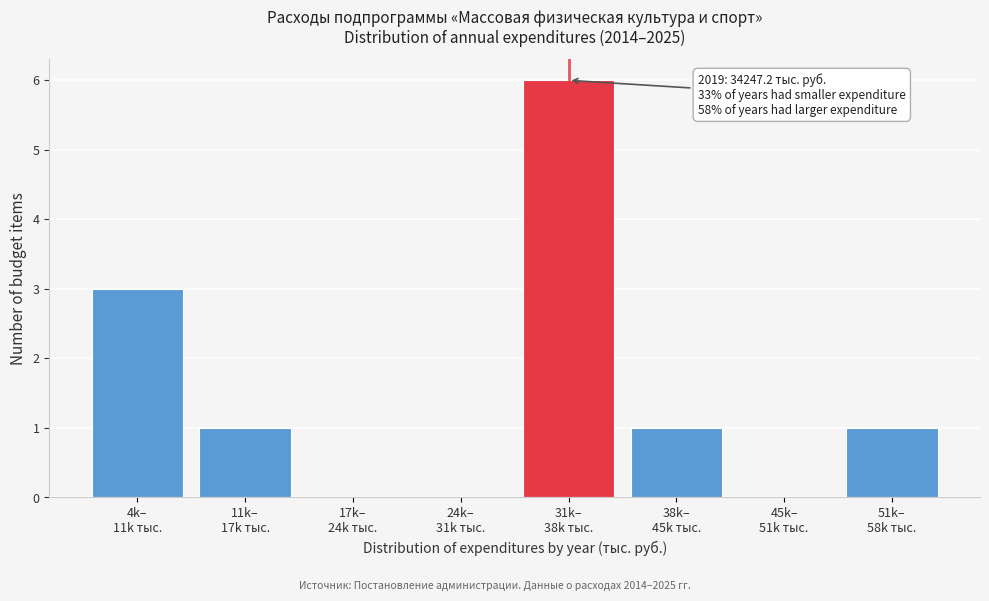

What is the sum of all values?

12